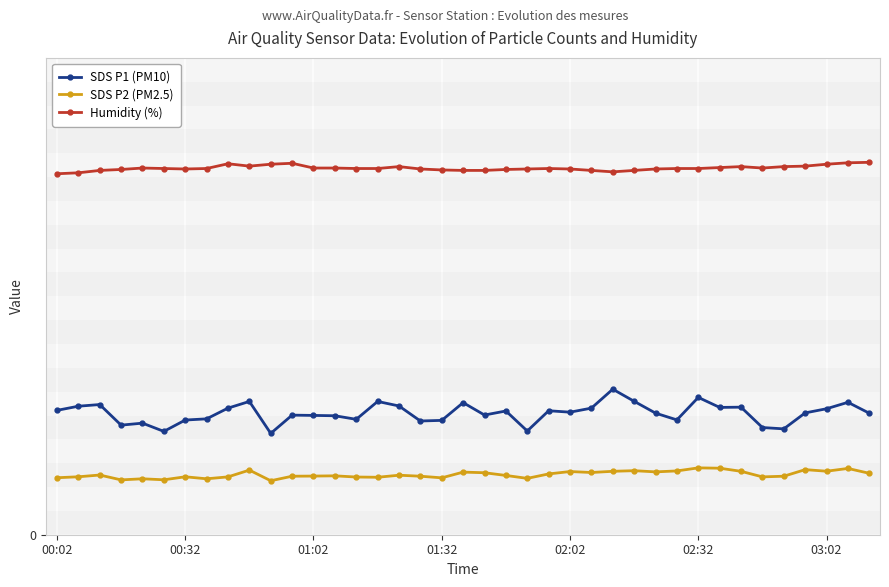

What are all the series names shown in the legend?

SDS P1 (PM10), SDS P2 (PM2.5), Humidity (%)